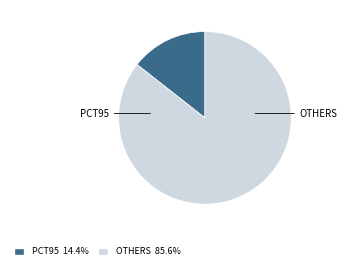

Do OTHERS 85.6% and PCT95 14.4% together represent more than half of the pie?

Yes